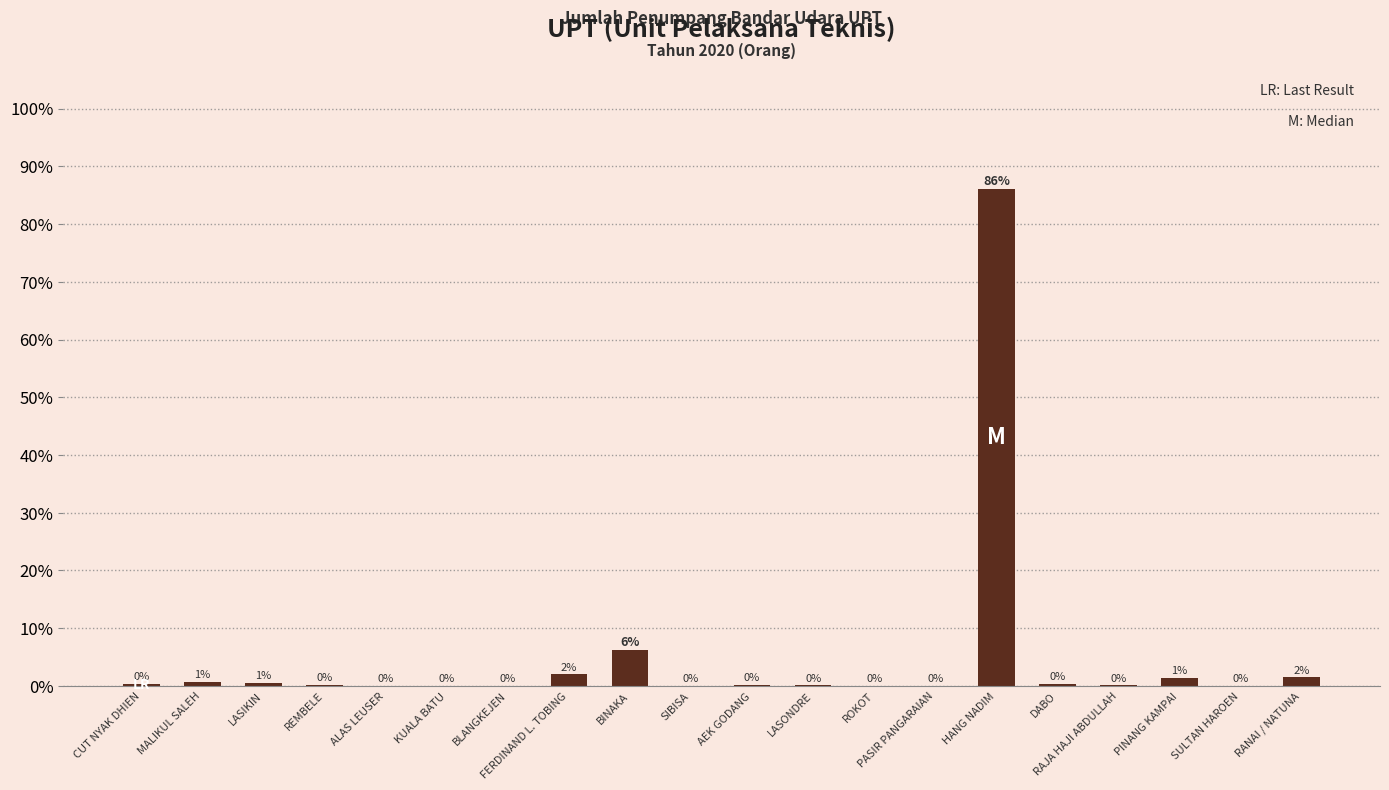

True or false: the data shows 30.5 at HANG NADIM.

False